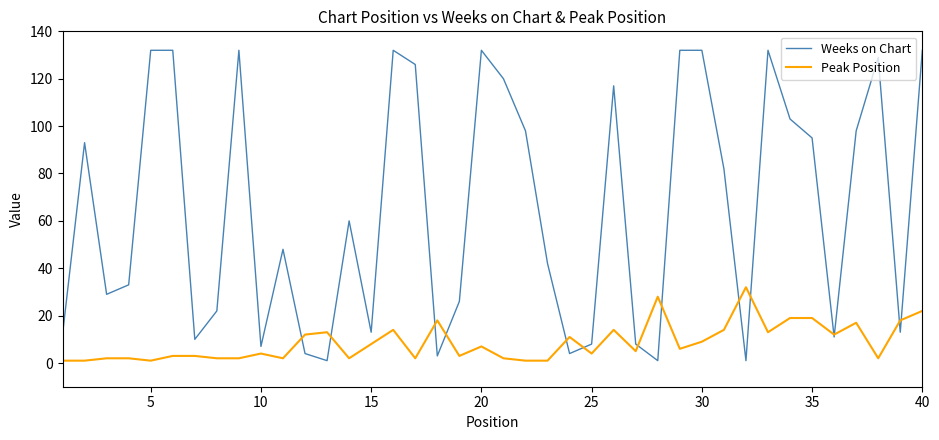

Which series has the largest total across all categories?

Weeks on Chart